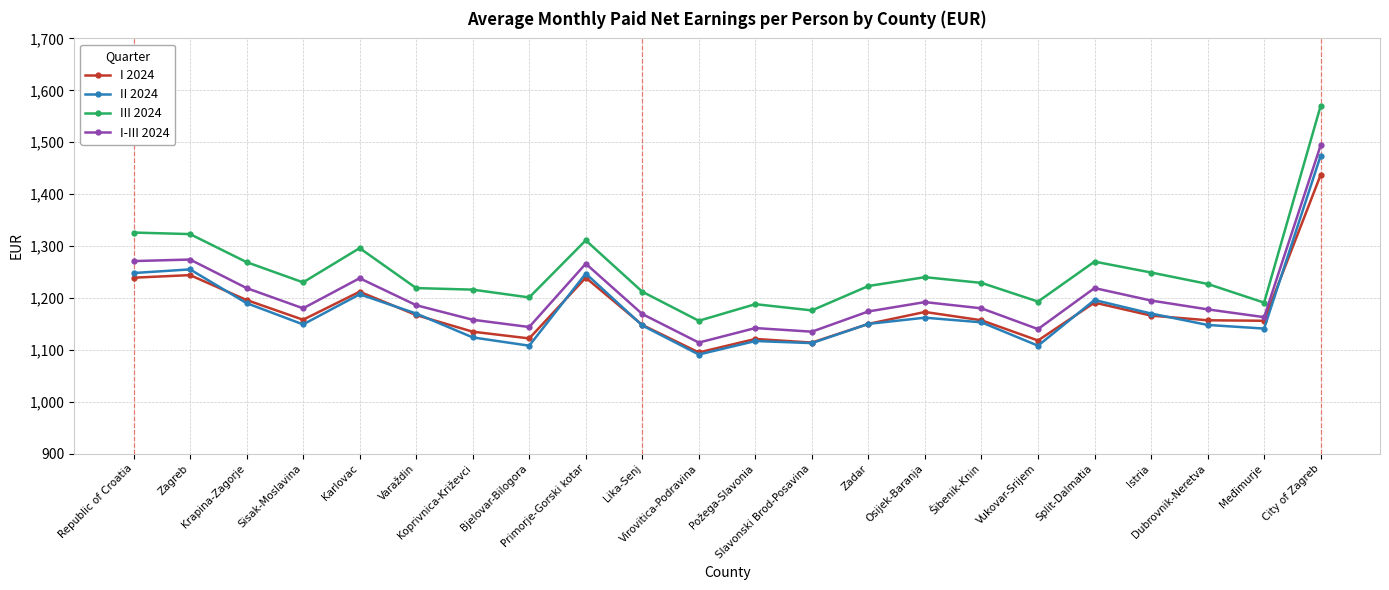

What are all the series names shown in the legend?

I 2024, II 2024, III 2024, I-III 2024